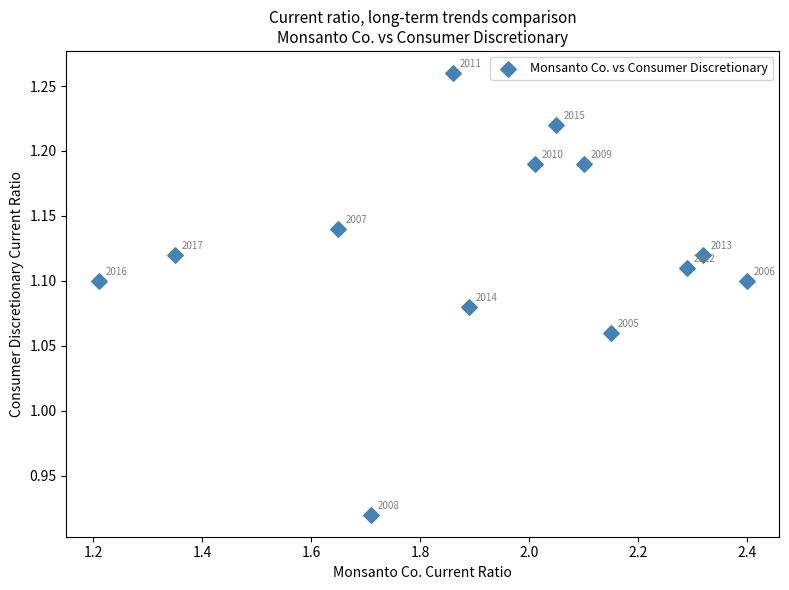

What is the range of Y values (max minus min)?

0.3